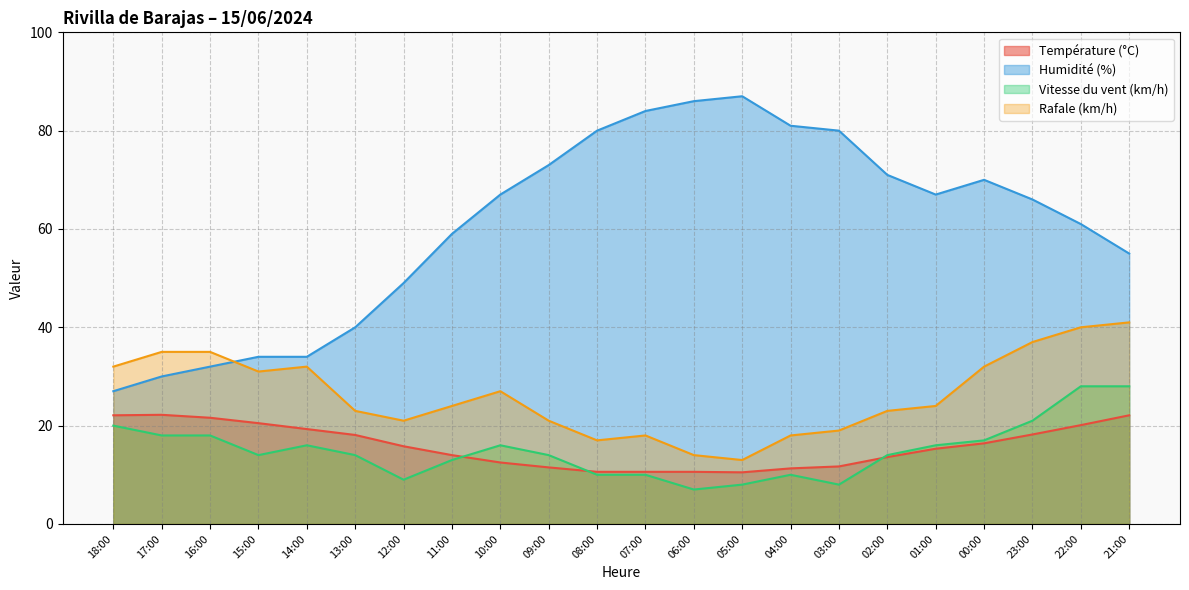

What is the smallest value displayed?

7.0